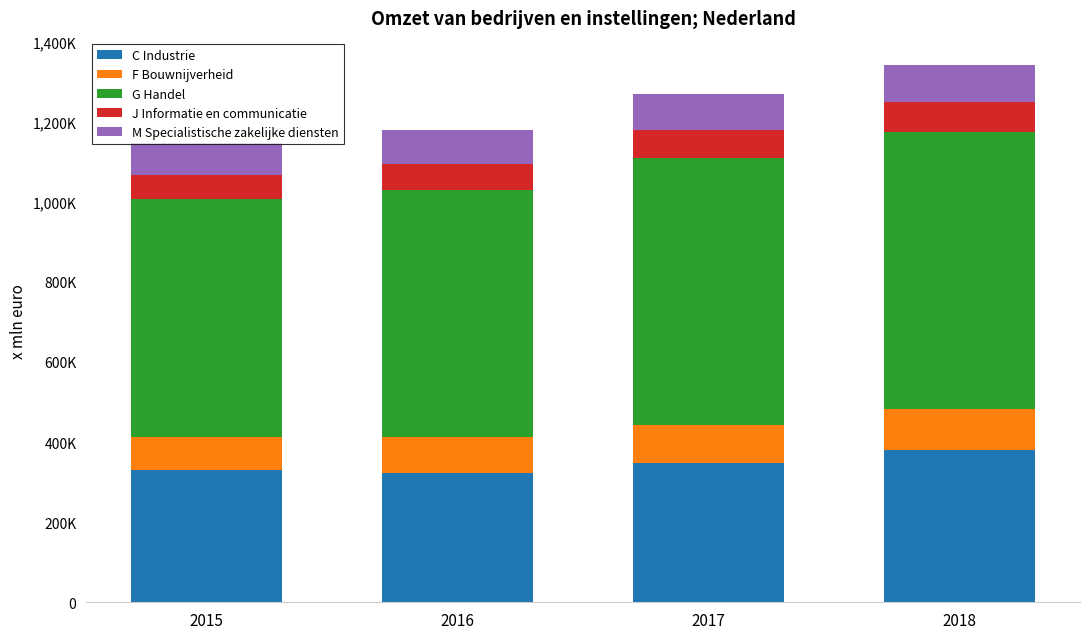

Does the chart contain stacked bars?

Yes